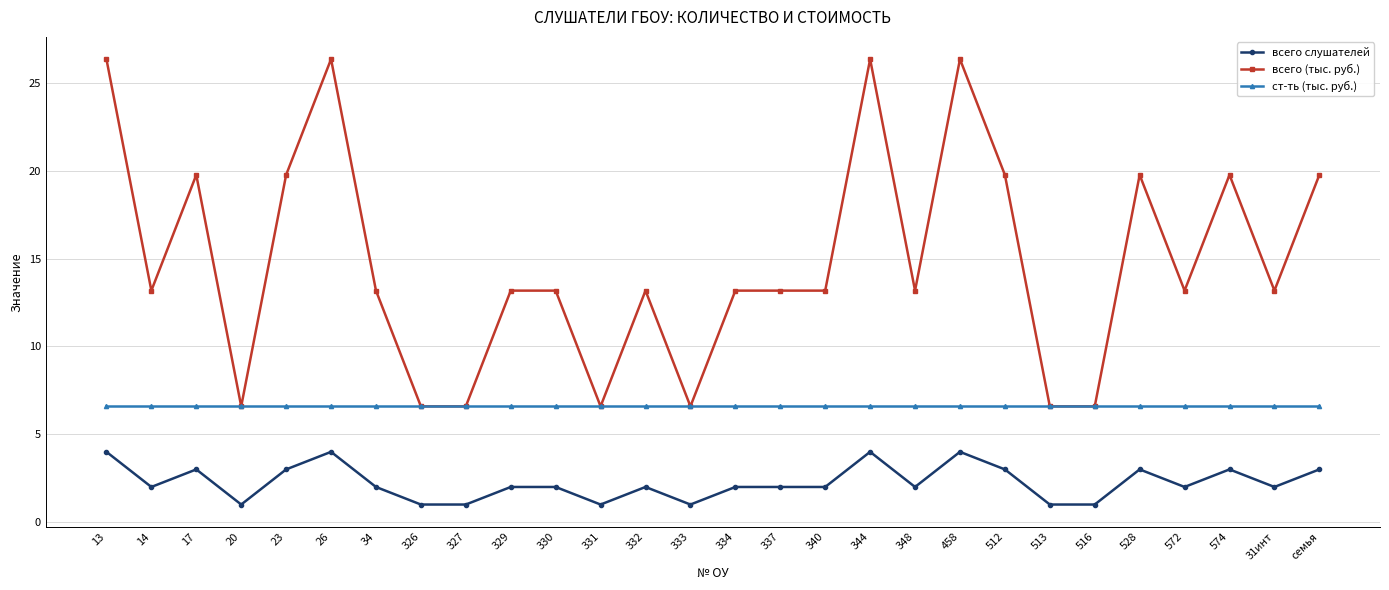

Rank the series at 572 from highest to lowest value.

всего (тыс. руб.), ст-ть (тыс. руб.), всего слушателей